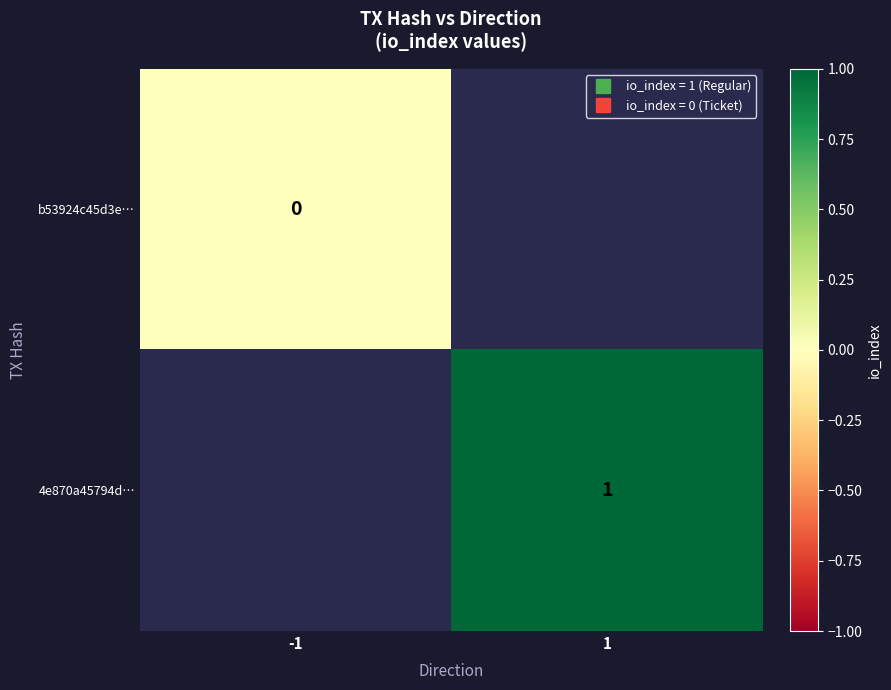

List the series in order of their overall mean, lowest first.

b53924c45d3e…, 4e870a45794d…